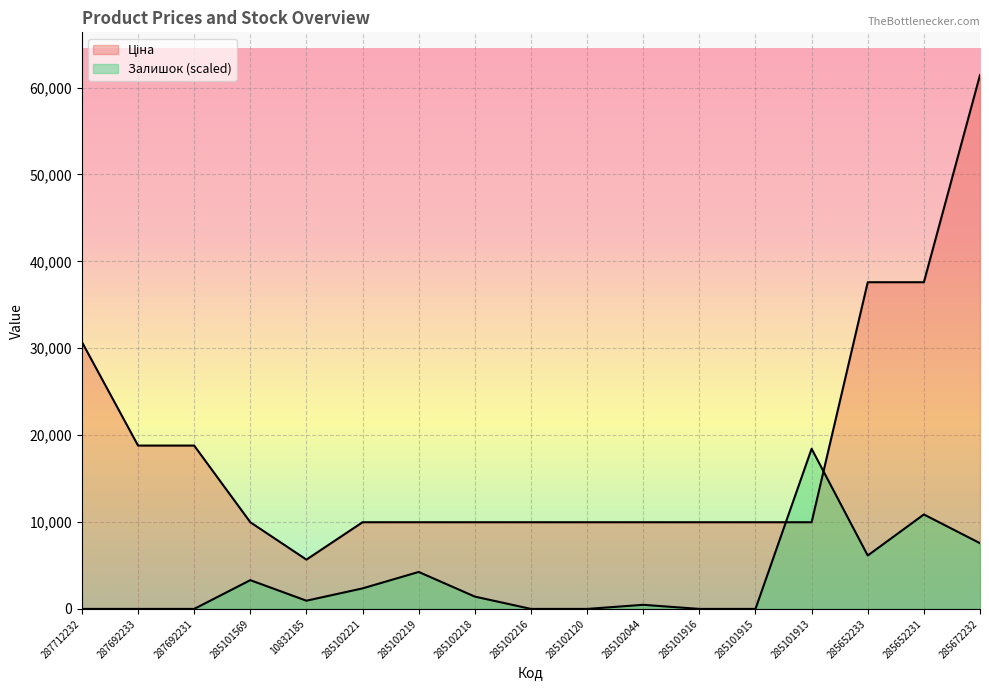

In Залишок, how many points are lower than both neighbors (excluding endpoints)?

2